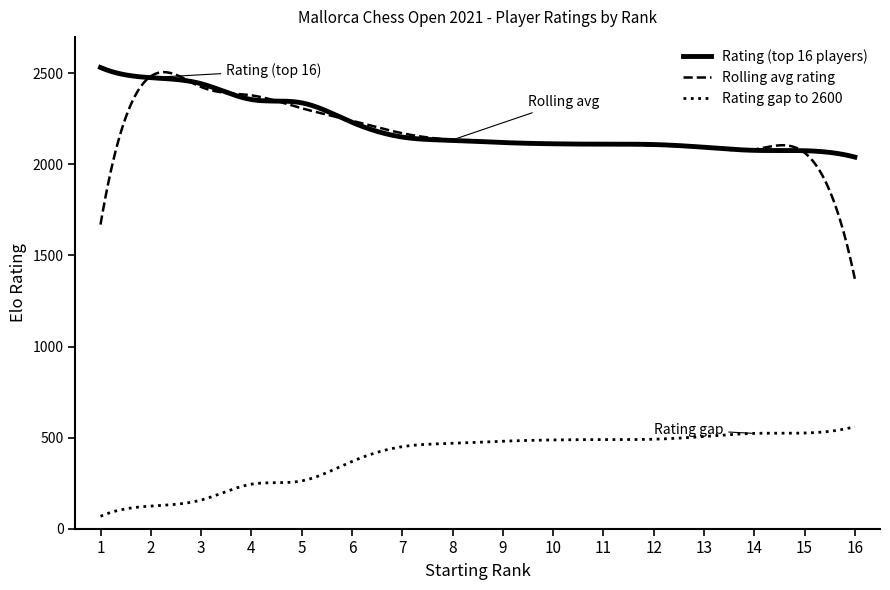

What is the smallest value displayed?

68.0